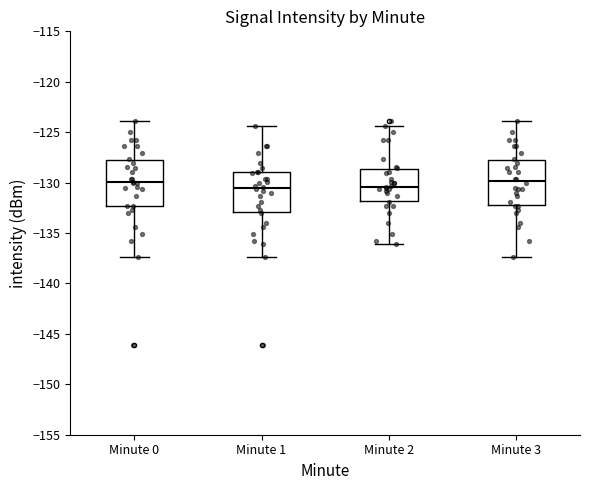

Where is the lower edge of the box for Minute 1 on the y-axis? The values are not printed on the chart, so give them approximately, as read against the axis.

-133.0